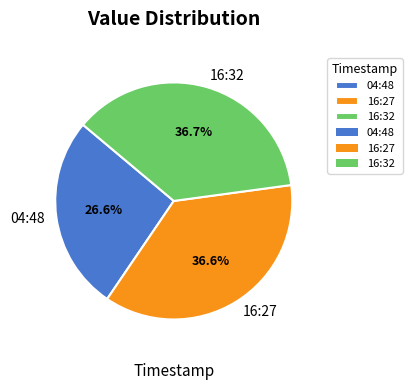

What is the total percentage of 16:32 and 04:48?

63.4%